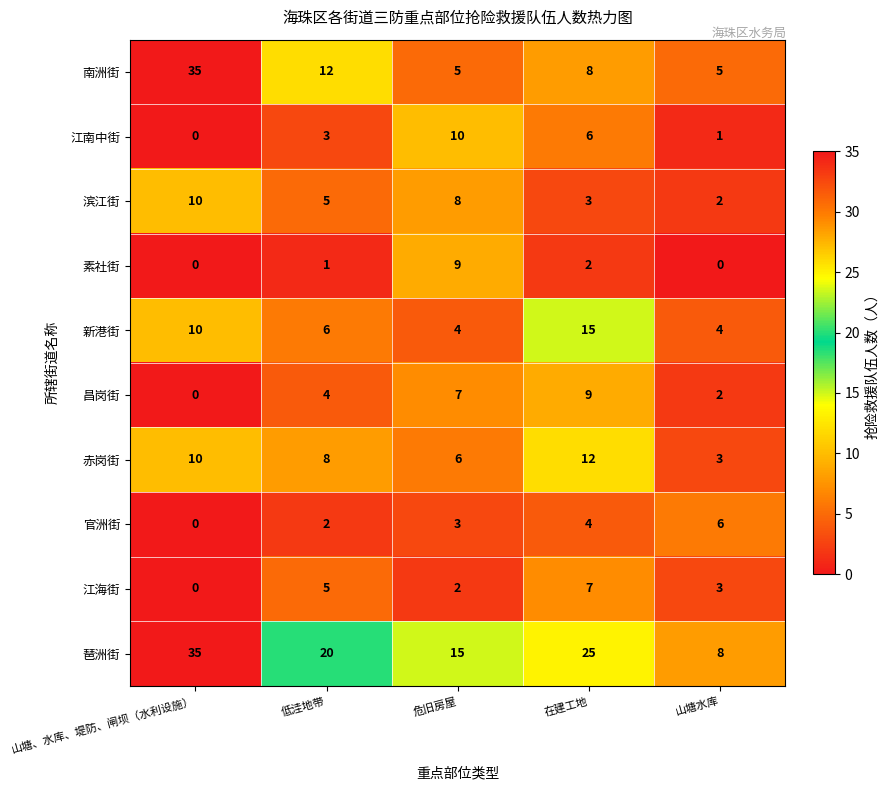

What is the total value across all series at 低洼地带?

66